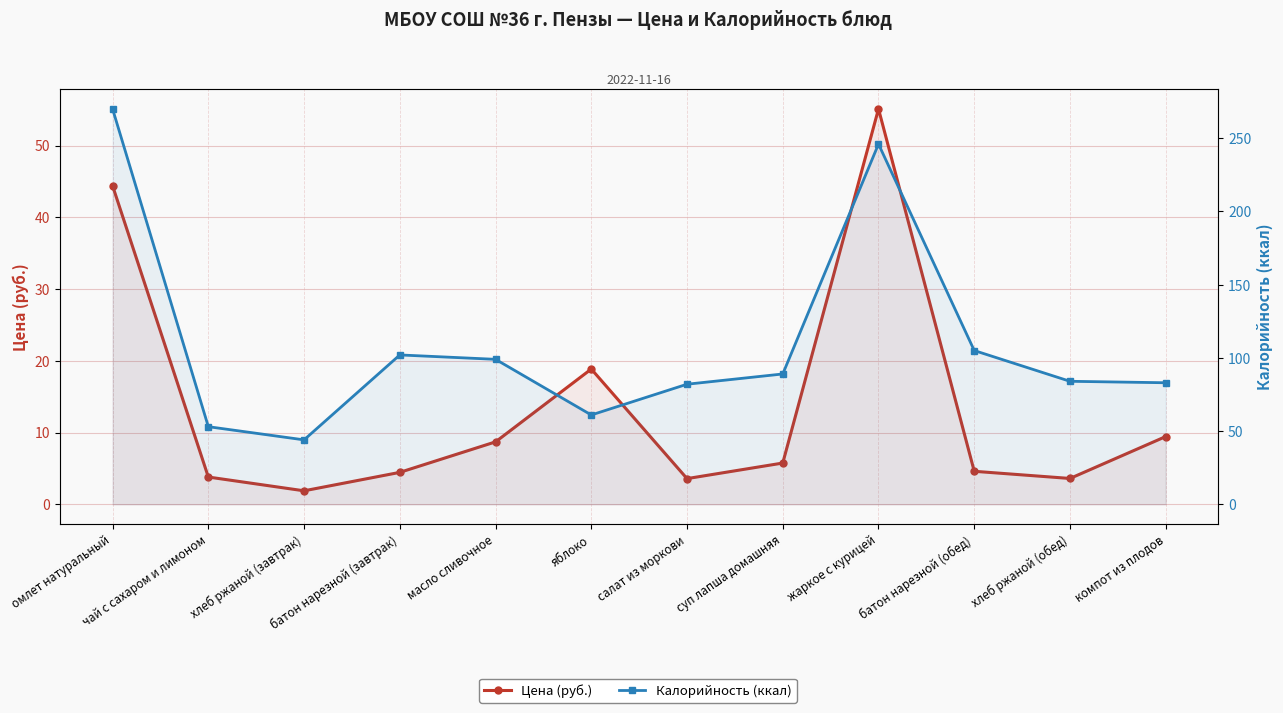

Rank the series by their maximum value, from lowest to highest.

Цена (руб.), Калорийность (ккал)